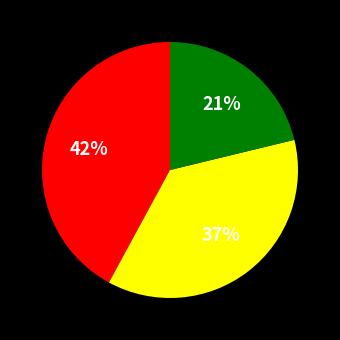

To the nearest percent, what is the difference between the largest and smallest slice percentages?

21%